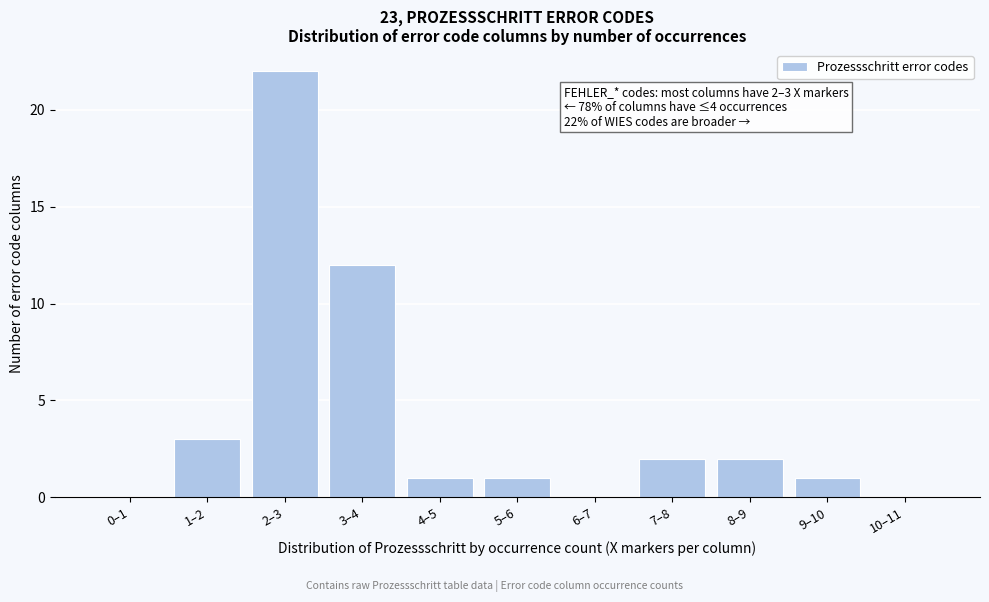

Reading right to left, list all the values displayed in this chart.

10–11=0	9–10=1	8–9=2	7–8=2	6–7=0	5–6=1	4–5=1	3–4=12	2–3=22	1–2=3	0–1=0